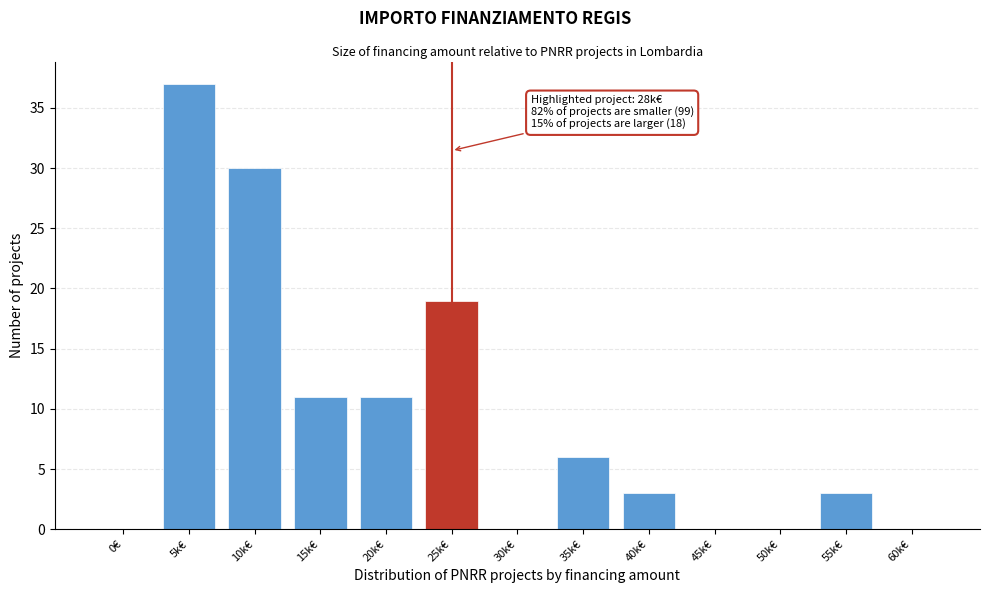

Reading left to right, transcribe all the data shown in this chart.

0€=0	5k€=37	10k€=30	15k€=11	20k€=11	25k€=19	30k€=0	35k€=6	40k€=3	45k€=0	50k€=0	55k€=3	60k€=0